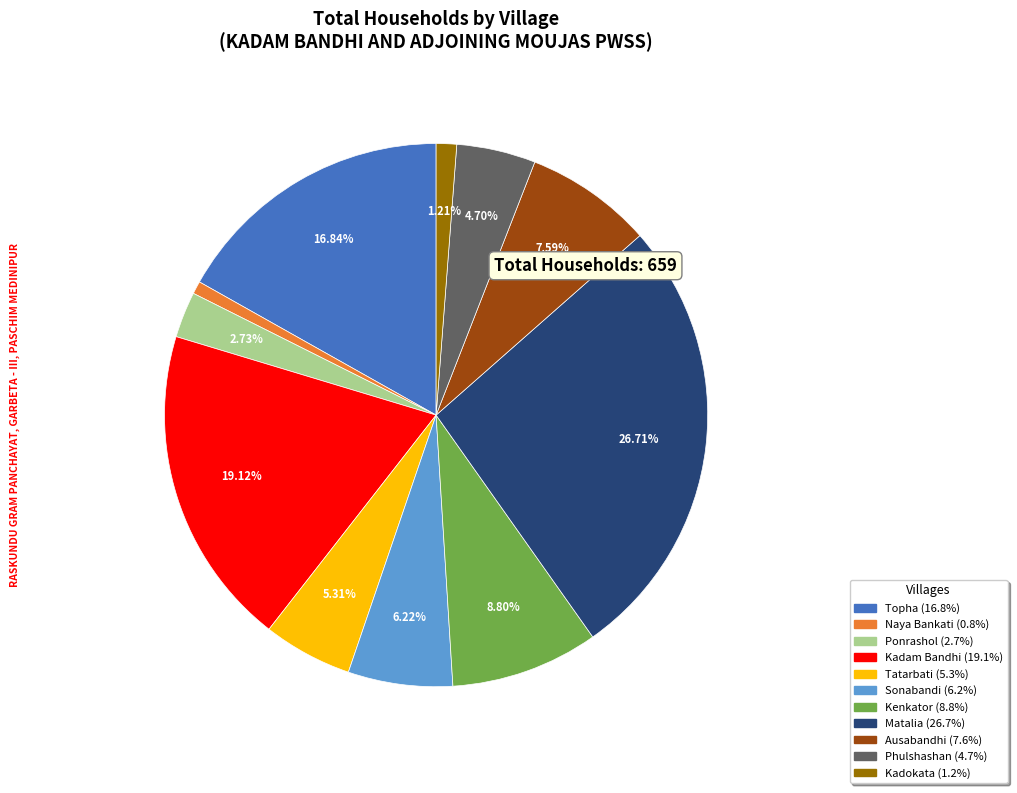

Is there any slice that represents more than half of the pie?

No